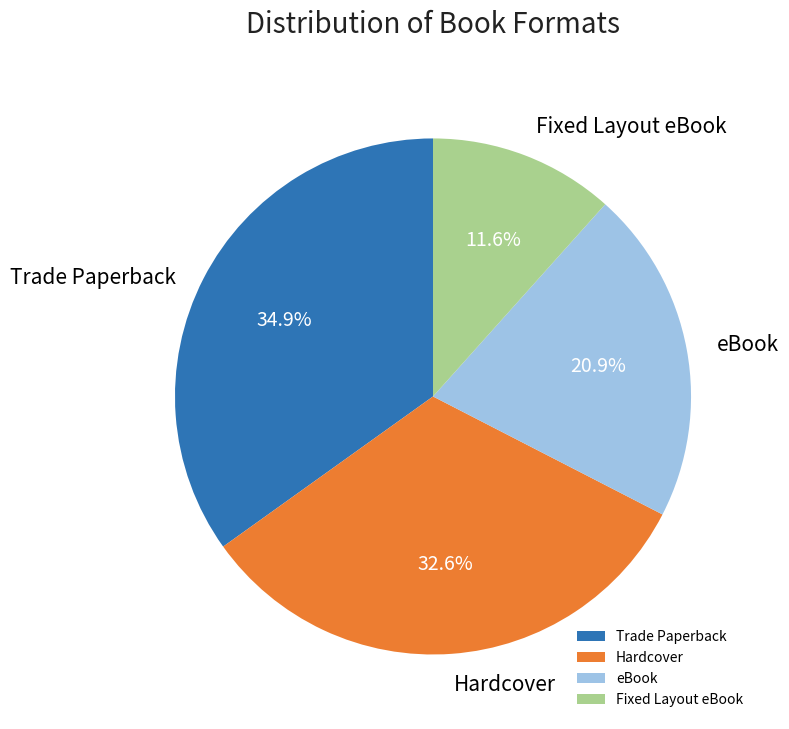

What is the ratio of the value at eBook to the value at Hardcover?

0.6